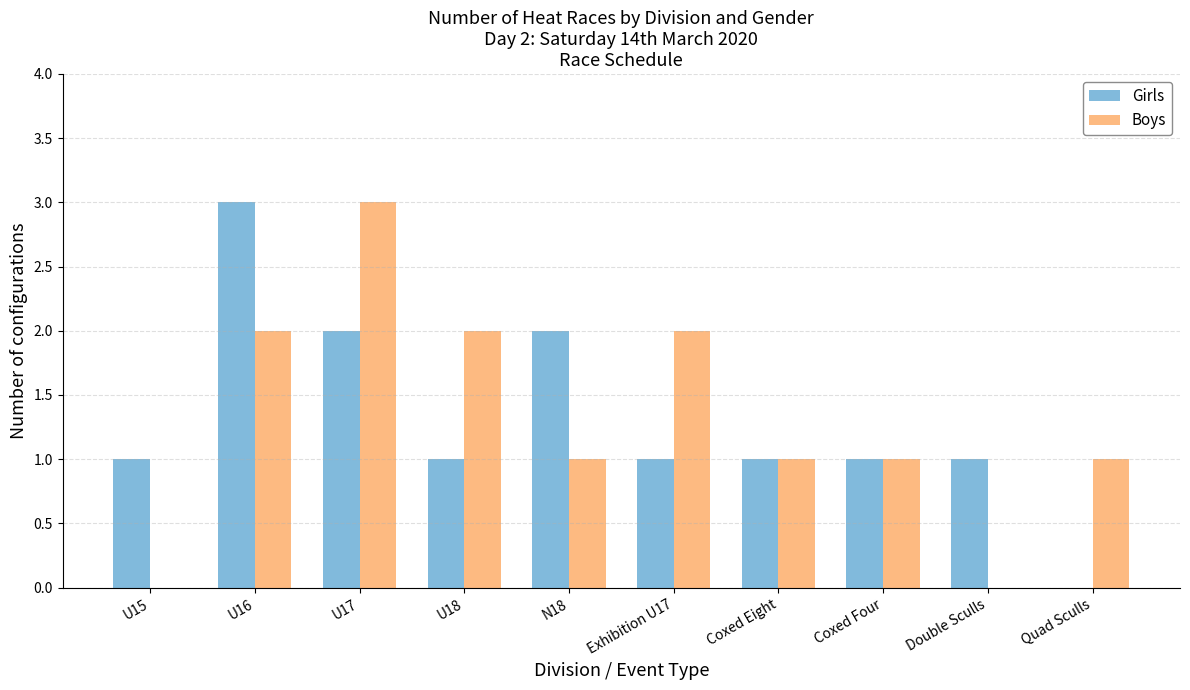

What value does the Girls series have at N18?

2